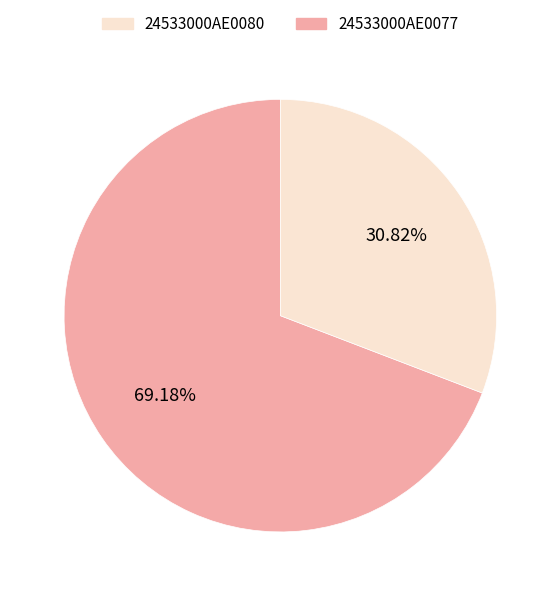

Does any single category account for the majority?

Yes